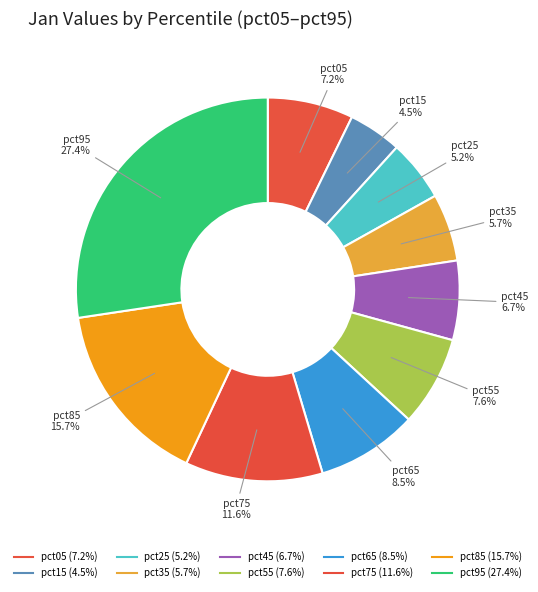

Rank the categories by value from lowest to highest.

pct15, pct25, pct35, pct45, pct05, pct55, pct65, pct75, pct85, pct95